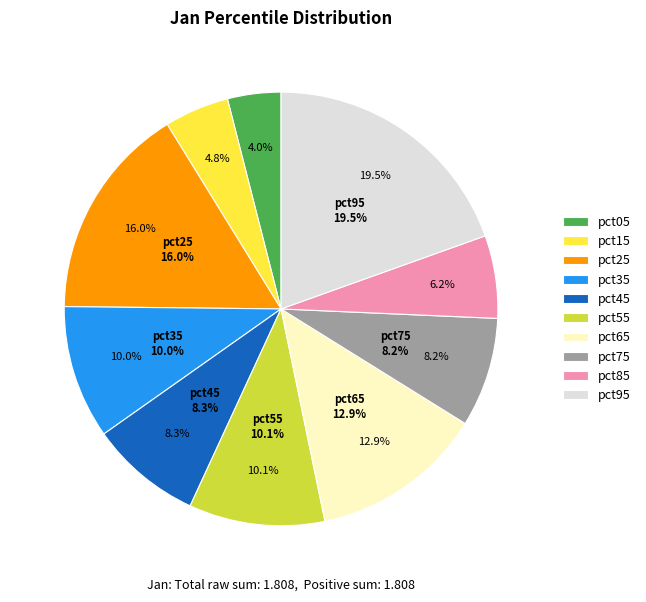

What percentage is the pct75 slice, to the nearest percent?

8%